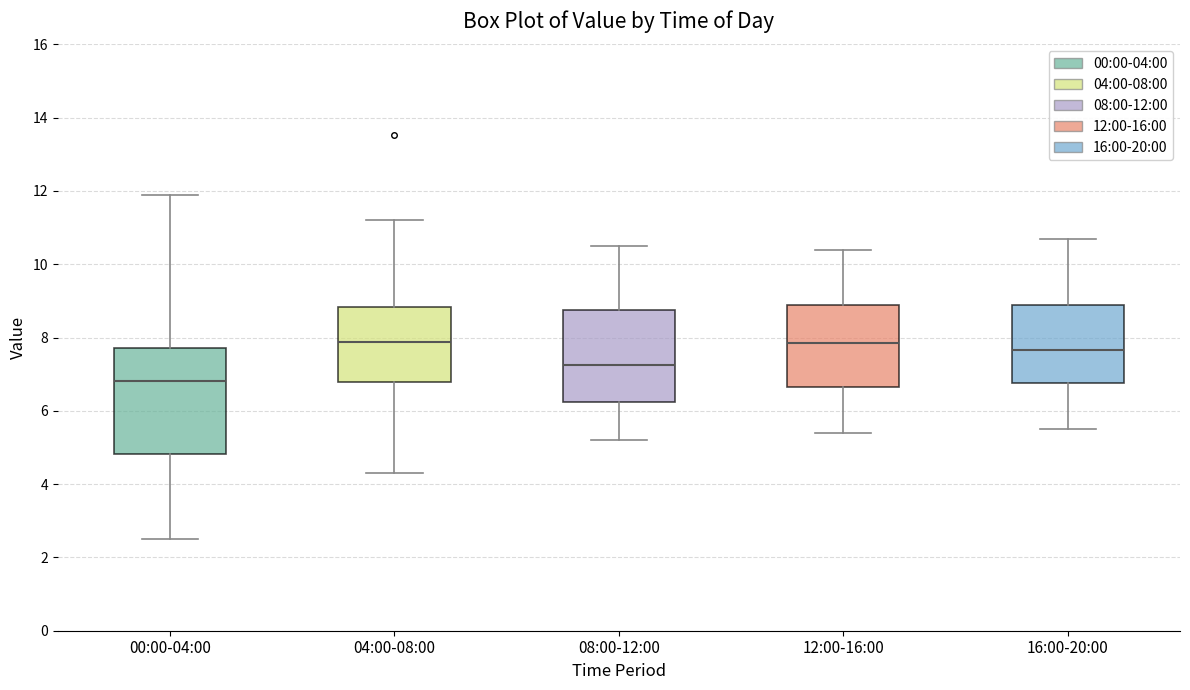

Where is the upper edge of the box for 08:00-12:00 on the y-axis? The values are not printed on the chart, so give them approximately, as read against the axis.

8.8